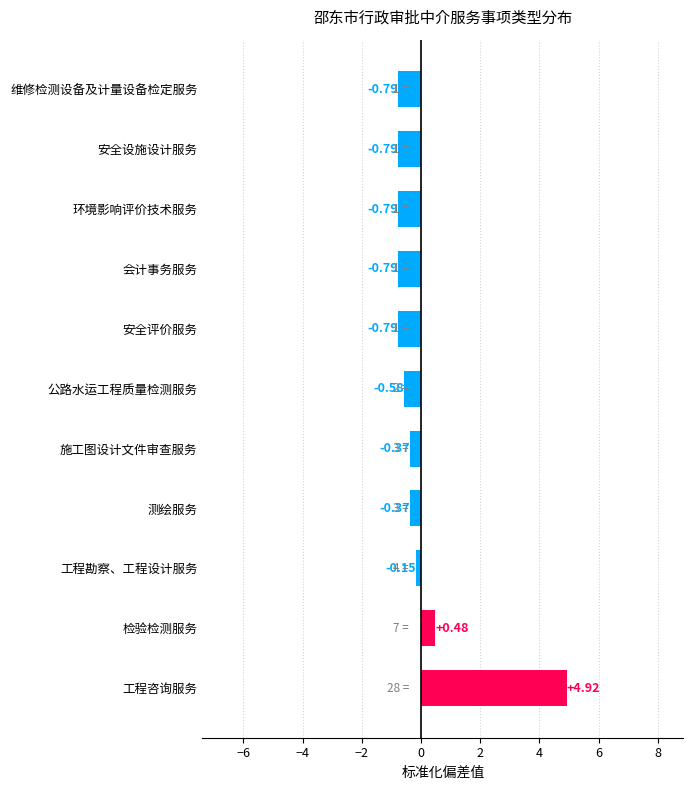

How many bars are there in total?

11